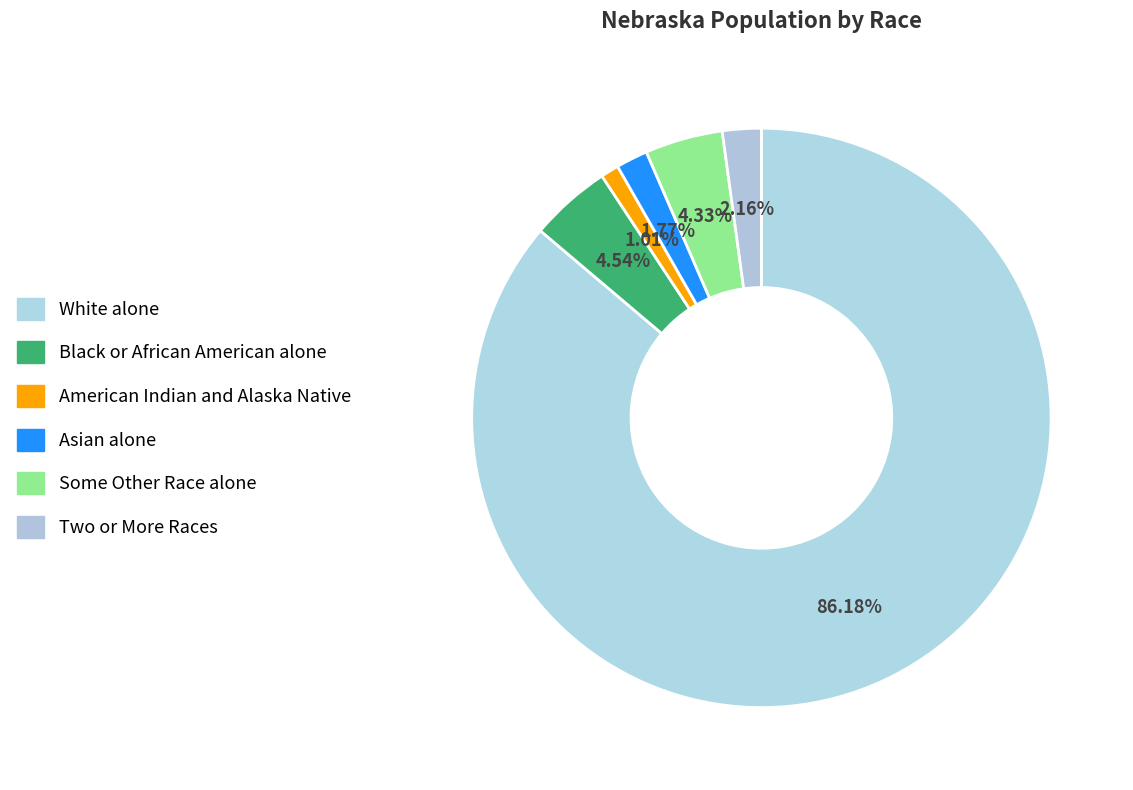

Combined, do Black or African American alone and Asian alone account for over 50%?

No